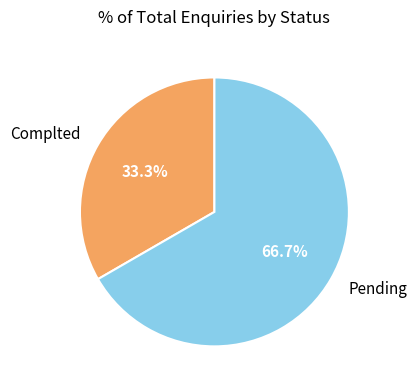

Count the number of slices in the pie.

2